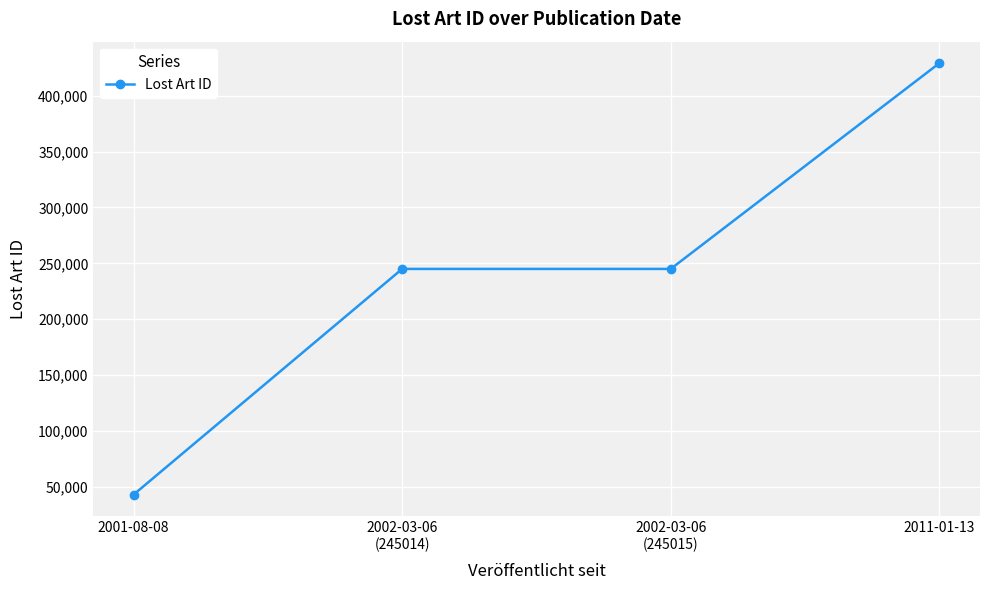

Is it true that the value at 2002-03-06
(245014) is 96067?

False